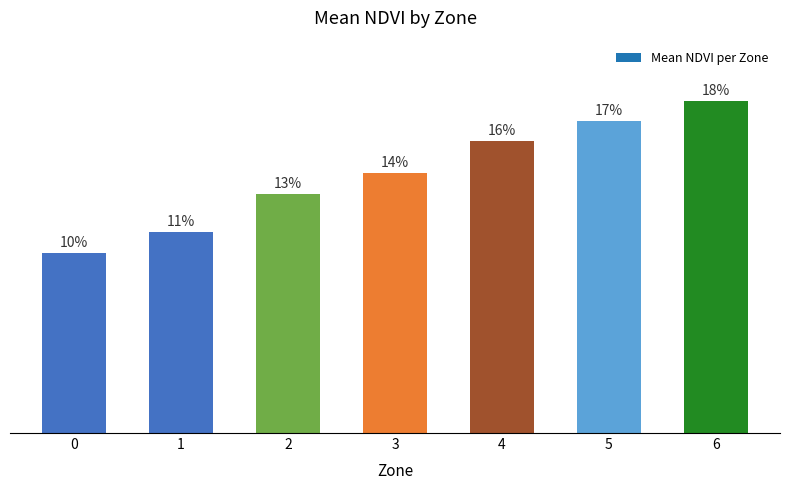

Reading left to right, what are all the values shown in this chart?

0=0.2	1=0.2	2=0.3	3=0.3	4=0.3	5=0.4	6=0.4